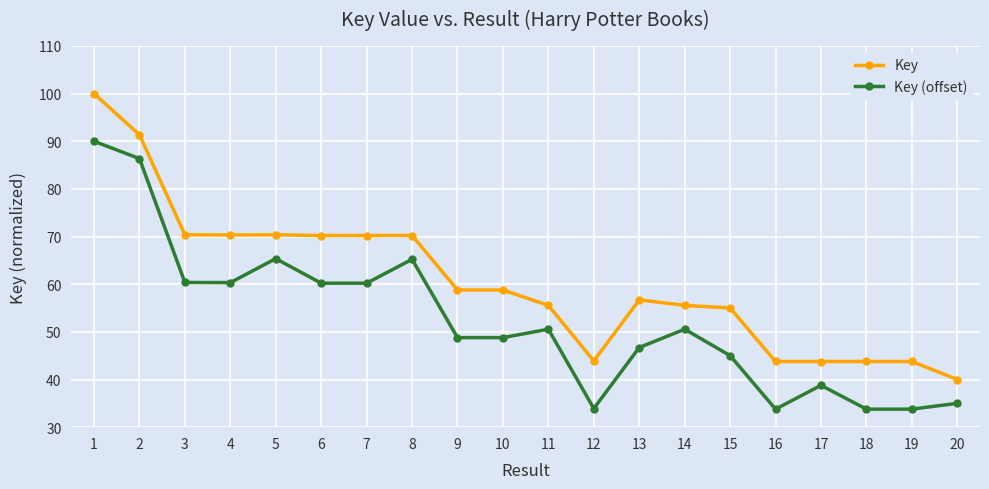

Rank the series by their average value, from highest to lowest.

Key, Key (offset)